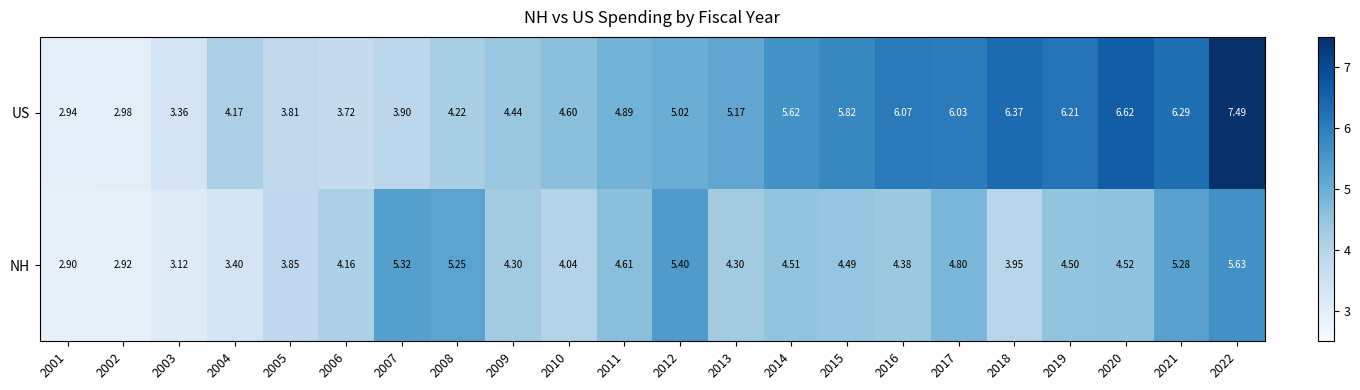

List the series in order of their peak value, lowest first.

NH, US